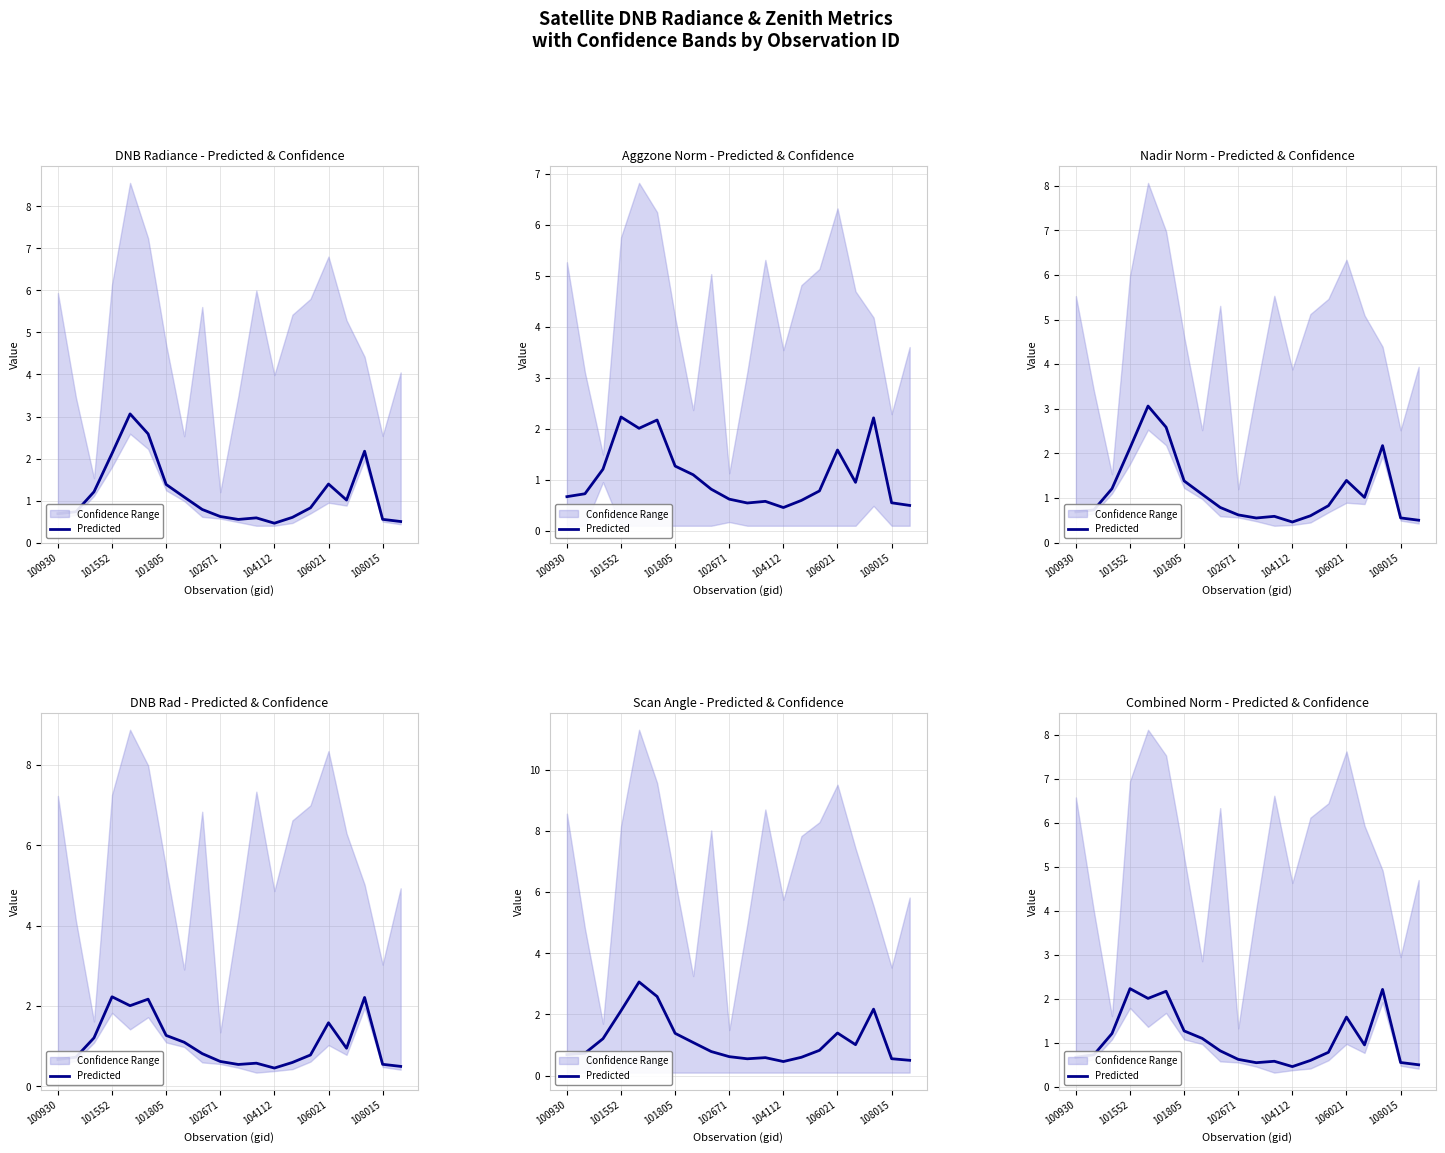

Reading left to right, extract all data points from this chart.

0.7	0.7	1.2	2.2	2.0	2.2	1.3	1.1	0.8	0.6	0.5	0.6	0.5	0.6	0.8	1.6	1.0	2.2	0.6	0.5